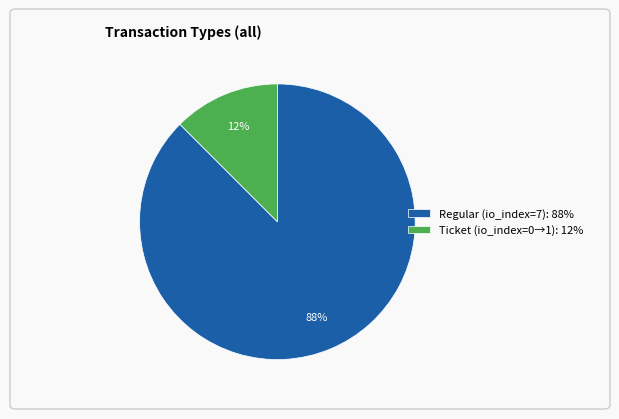

Between Ticket (io_index=0→1): 12% and Regular (io_index=7): 88%, which is larger?

Regular (io_index=7): 88%